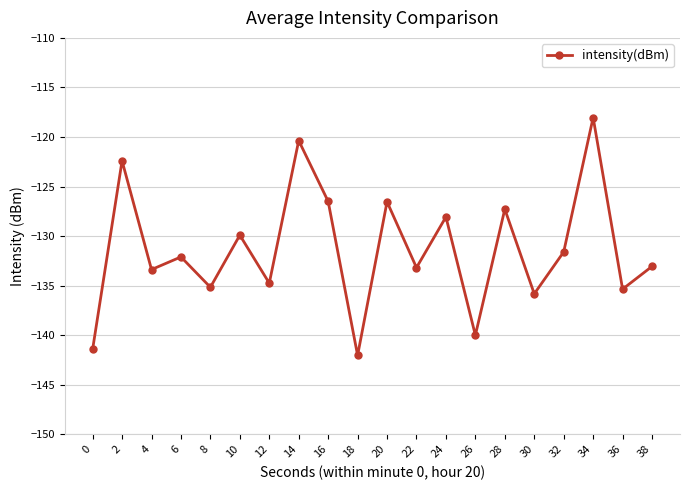

What is the difference between the maximum and minimum values?

24.0